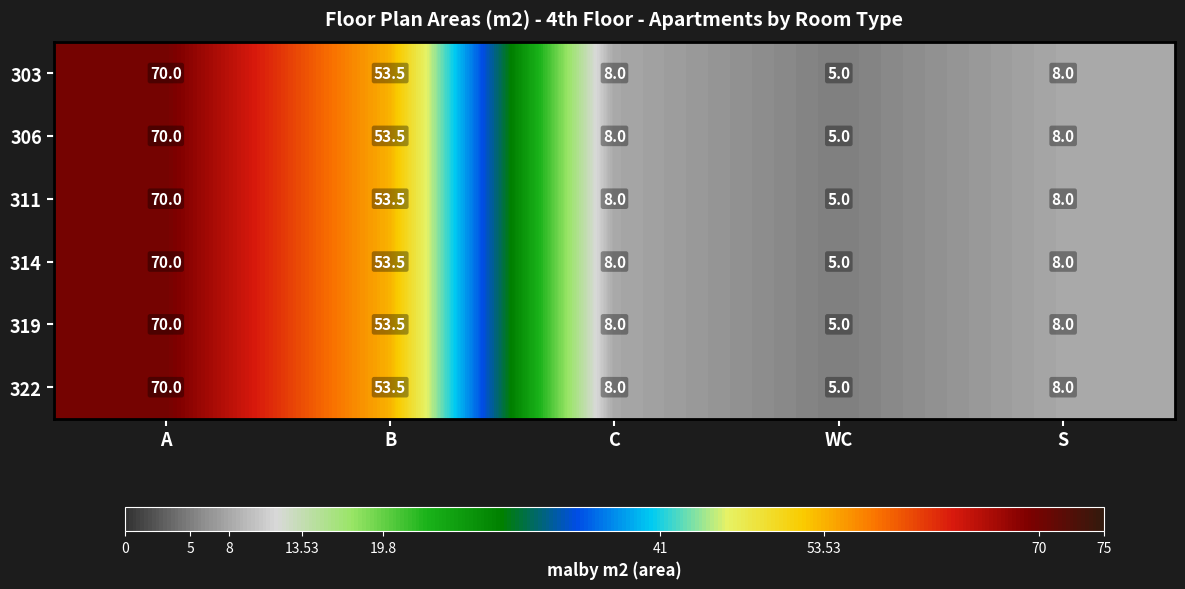

Is it true that 311 equals 5.0 at WC?

True